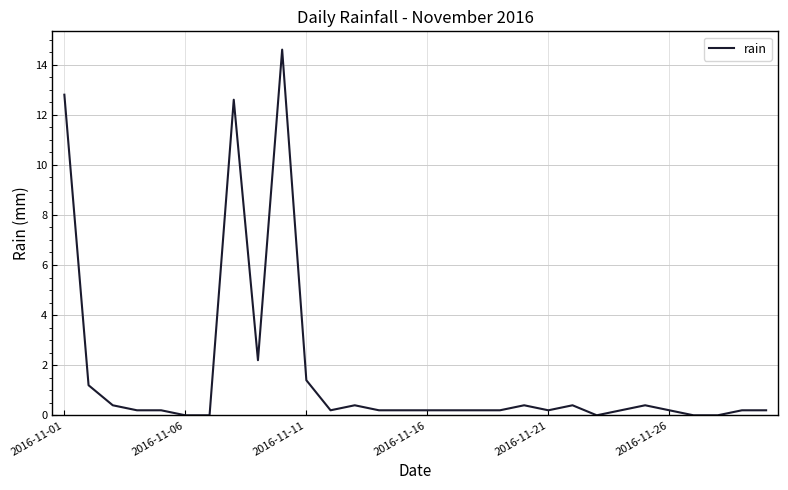

What is the difference between the maximum and minimum values?

14.6